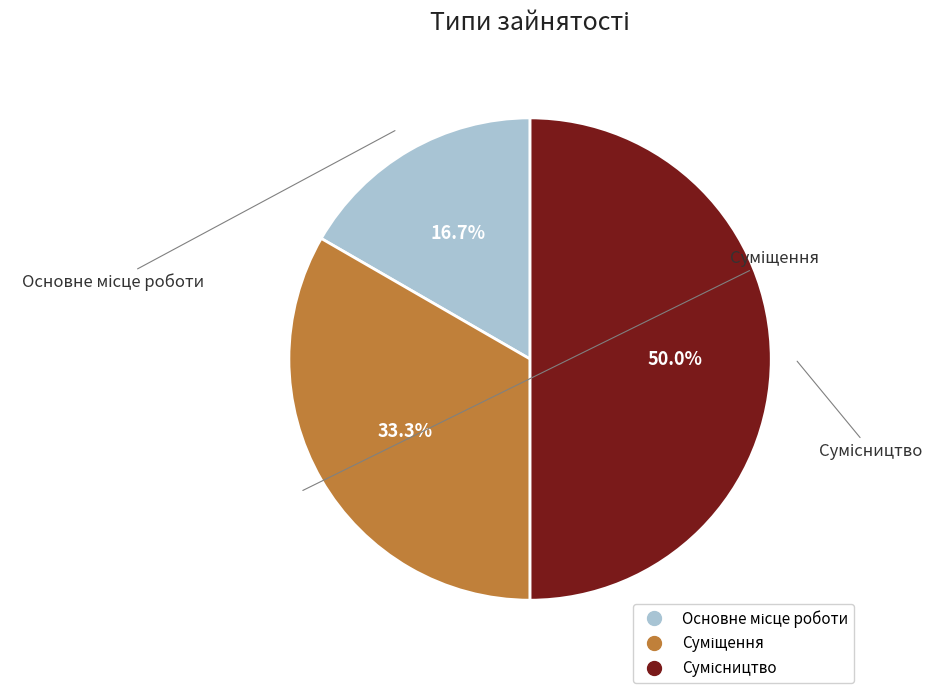

Which slice is the largest?

Сумісництво